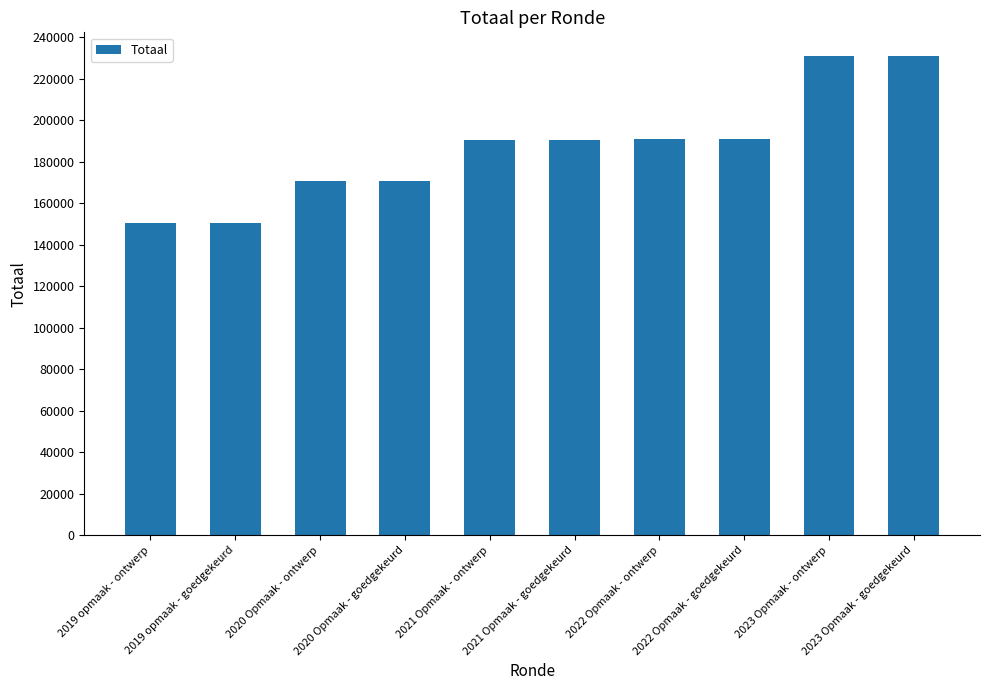

What is the greatest value displayed?

230748